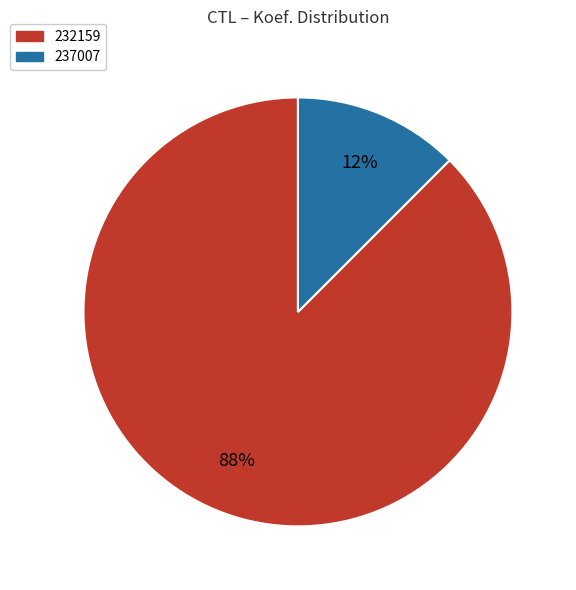

Do 237007 and 232159 together represent more than half of the pie?

Yes